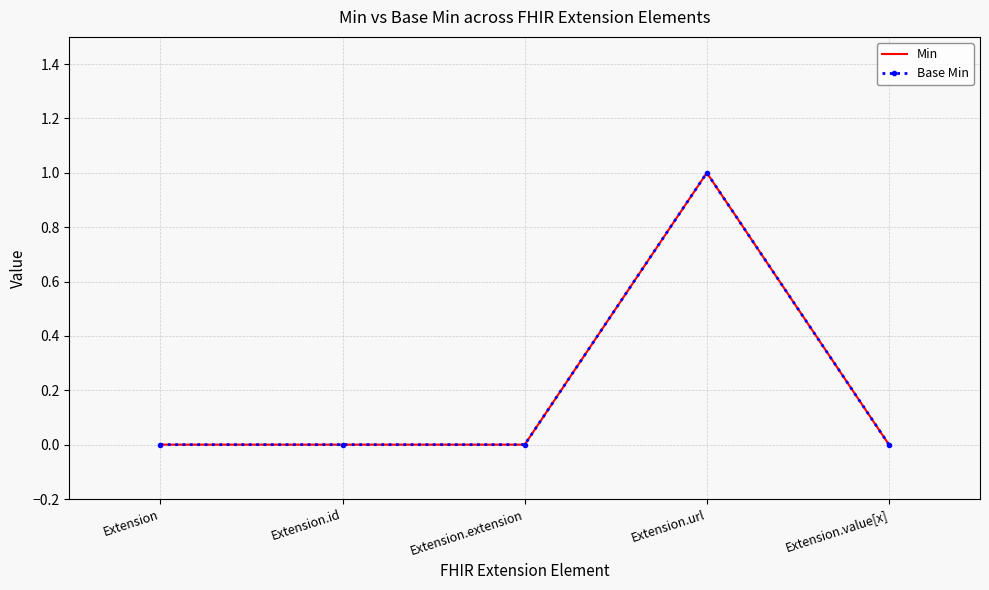

In Min, how many points are higher than both neighbors (excluding endpoints)?

1